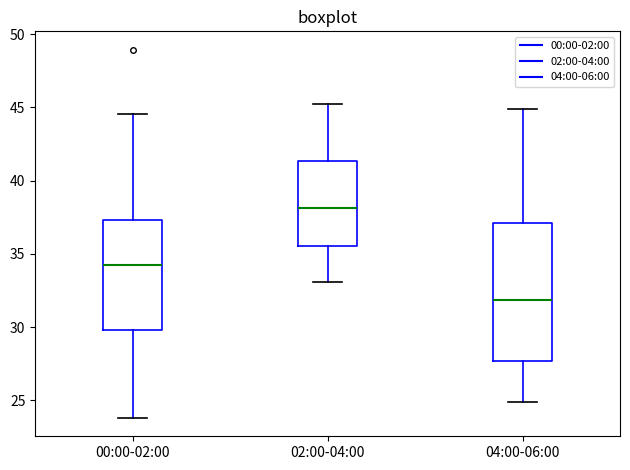

Which box has the lowest median line?

04:00-06:00